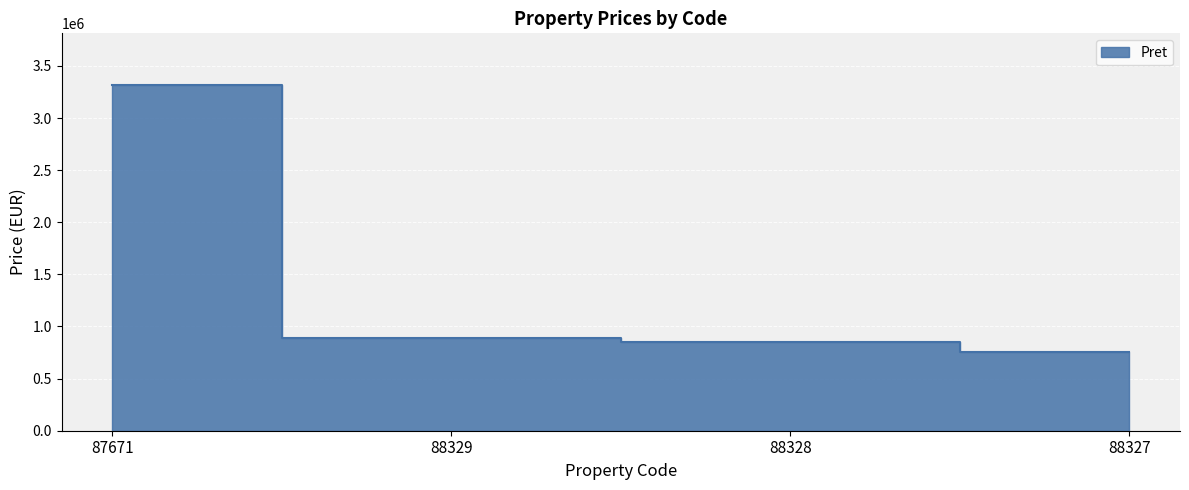

What is the change in value from 87671 to 88328?

-2467618